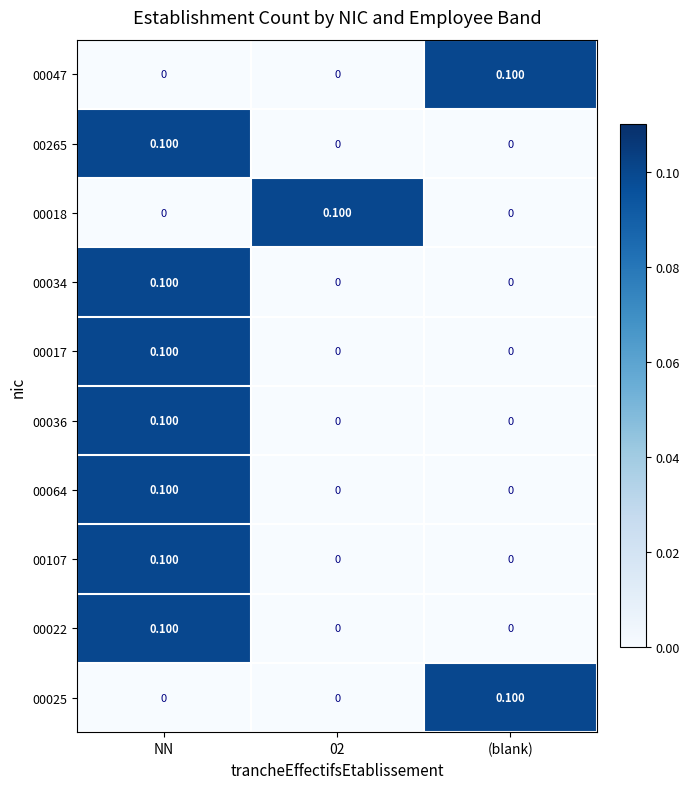

Is the value of 00047 at 02 greater than the value of 00017 at NN?

No